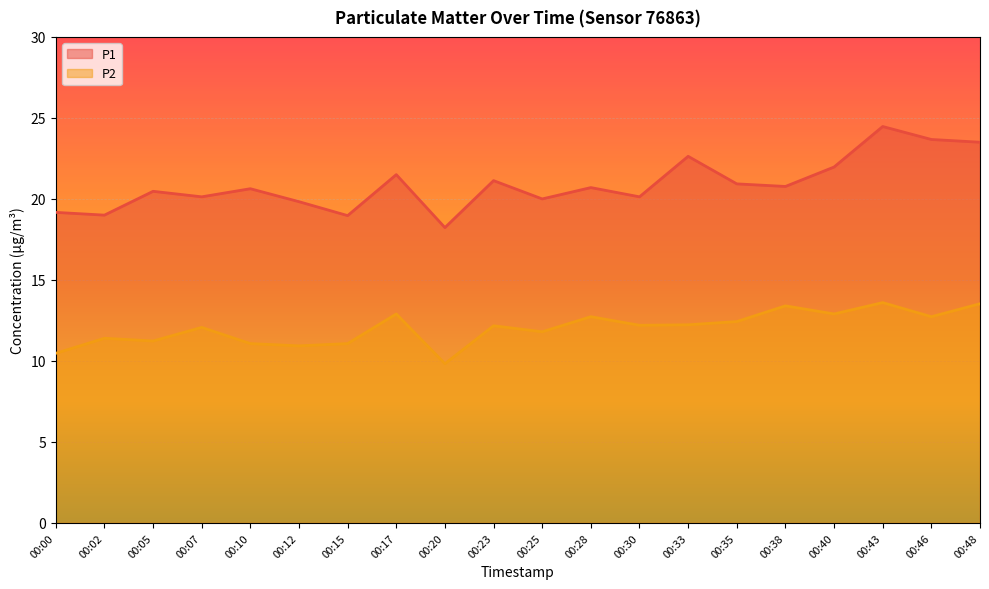

What is the total value across all series at 00:40?

34.9